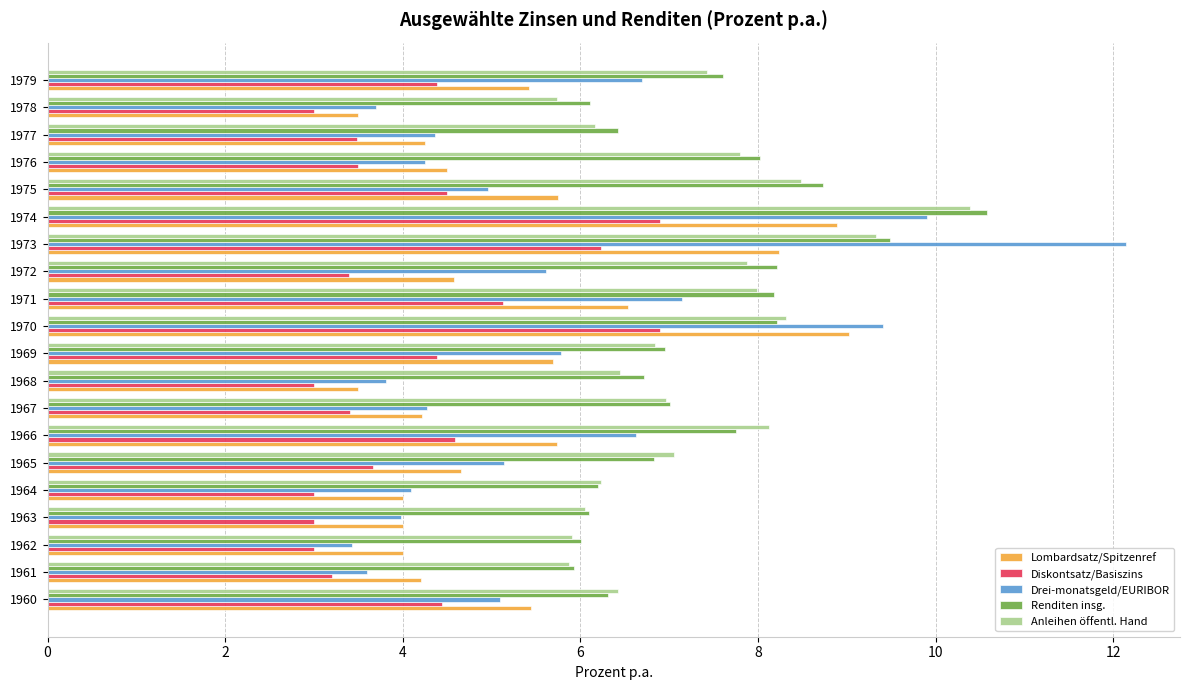

The Diskontsatz/Basiszins series shows 2.3 at 1967. True or false?

False